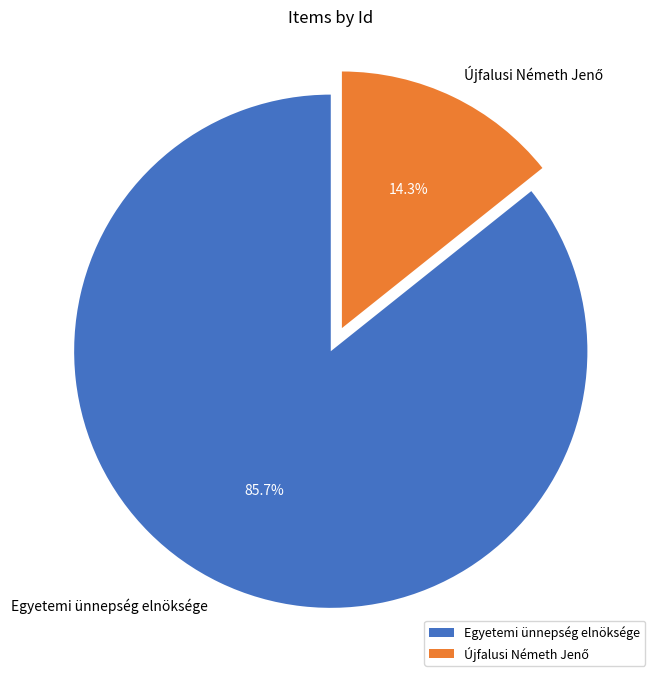

True or false: Egyetemi ünnepség elnöksége accounts for 86% of the total.

True